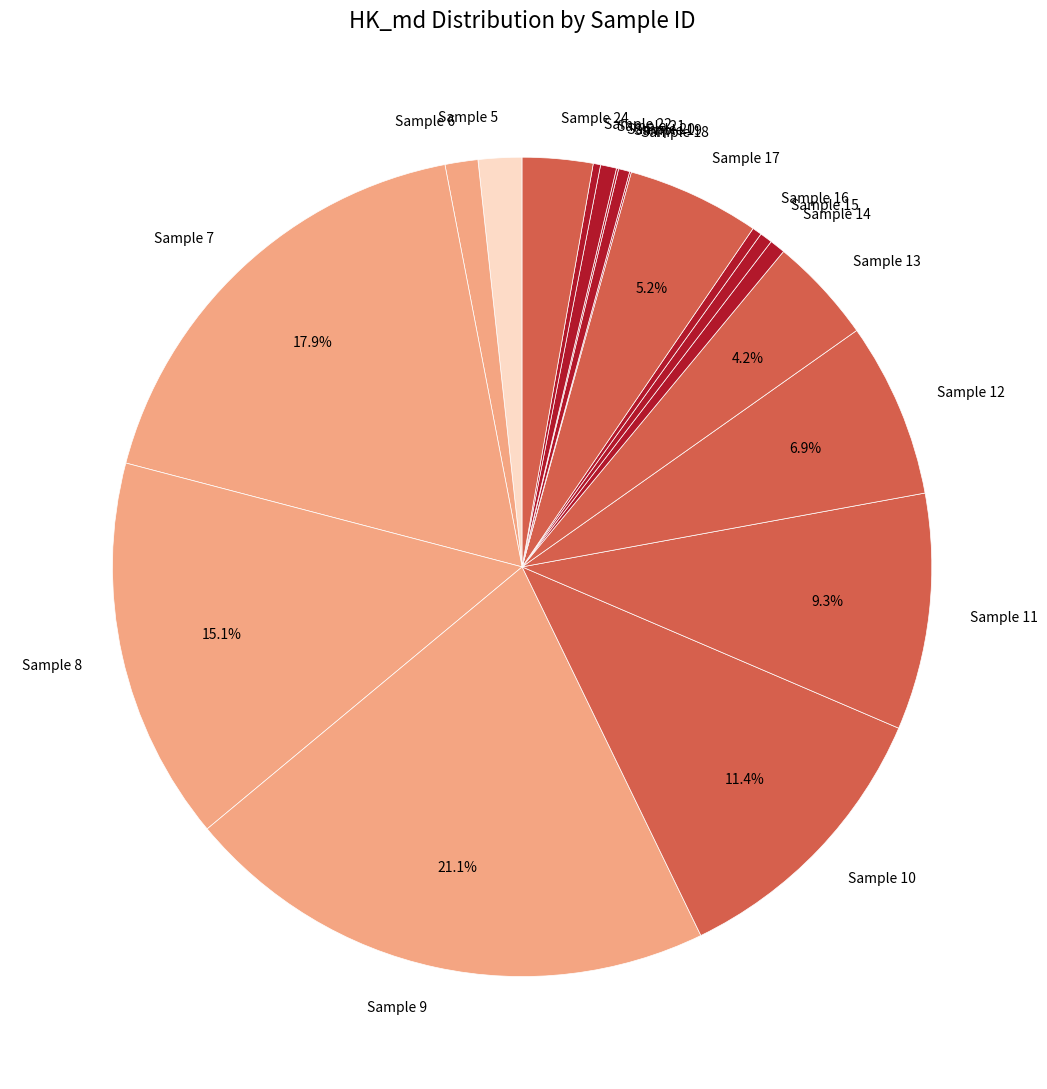

What is the total percentage of Sample 9 and Sample 13?

25.3%